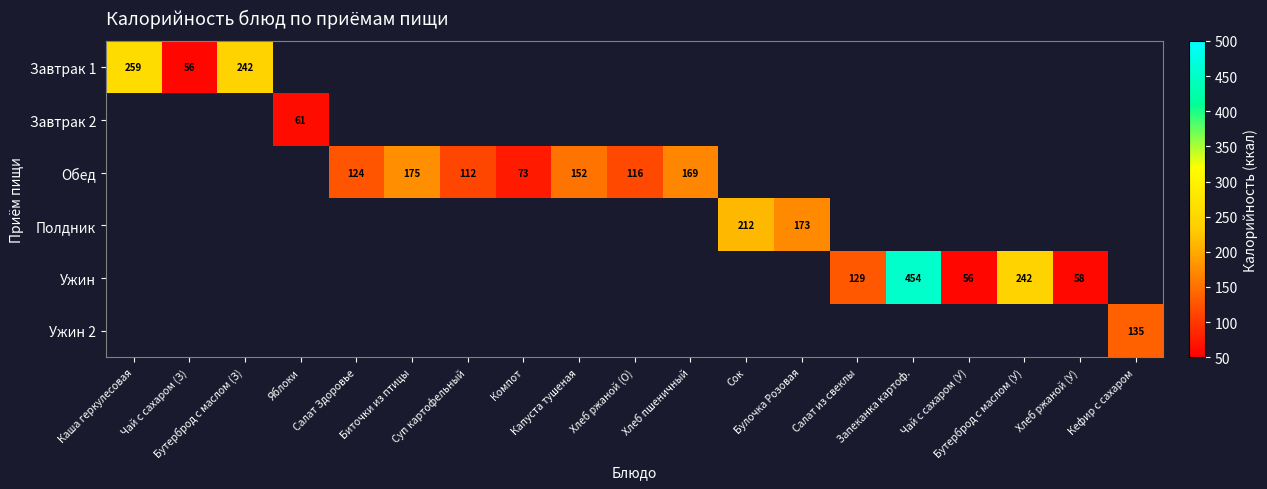

At how many categories does at least one series exceed 378?

1